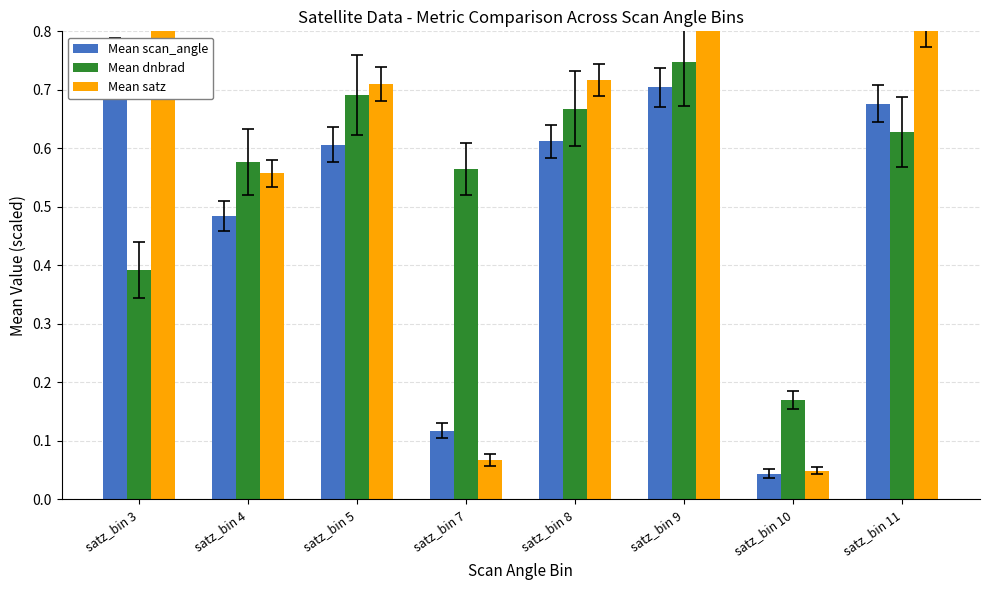

At which label does Mean scan_angle reach its peak?

satz_bin 3